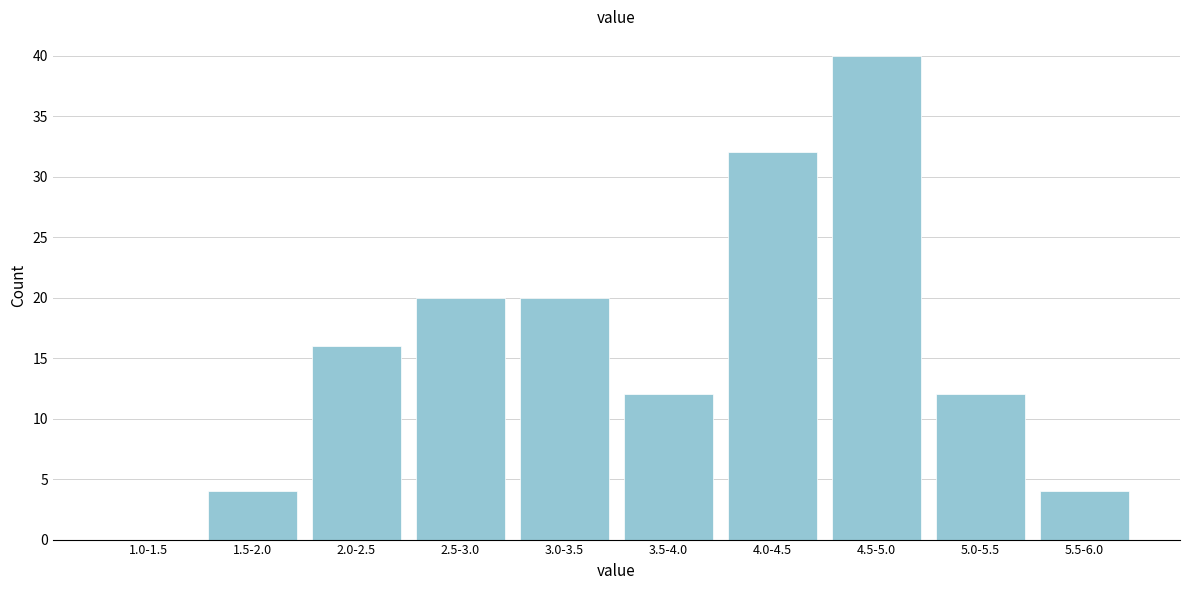

Reading left to right, what are all the values shown in this chart?

1.0-1.5=0	1.5-2.0=4	2.0-2.5=16	2.5-3.0=20	3.0-3.5=20	3.5-4.0=12	4.0-4.5=32	4.5-5.0=40	5.0-5.5=12	5.5-6.0=4